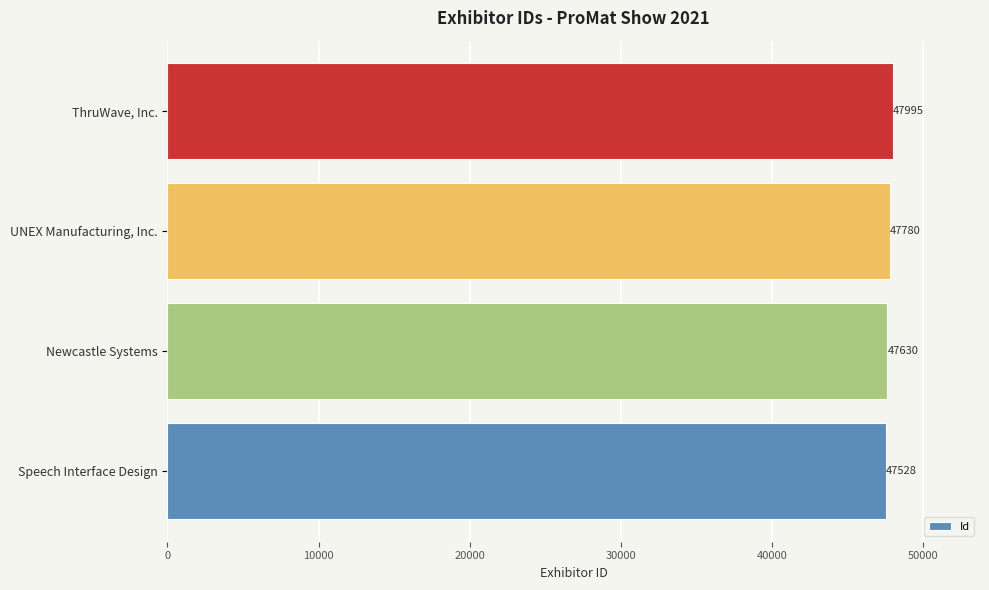

Count the number of categories in the chart.

4